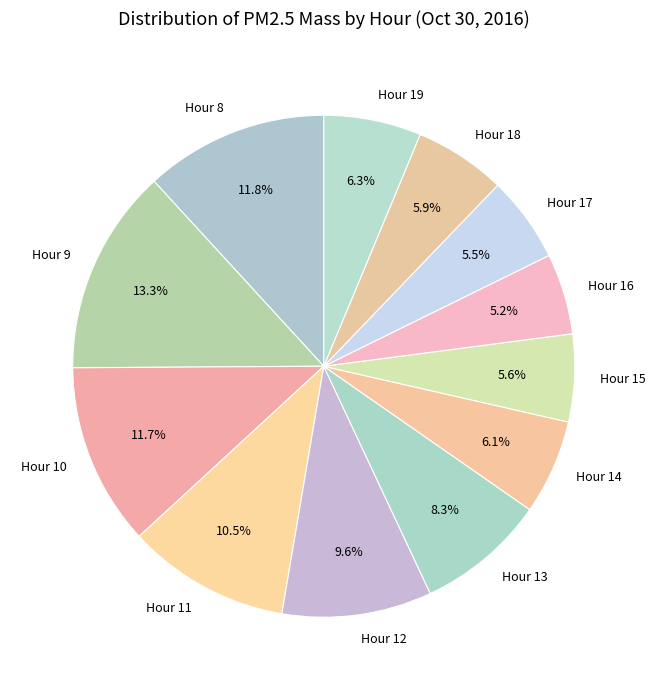

Is it true that Hour 16 is 15% of the pie?

False